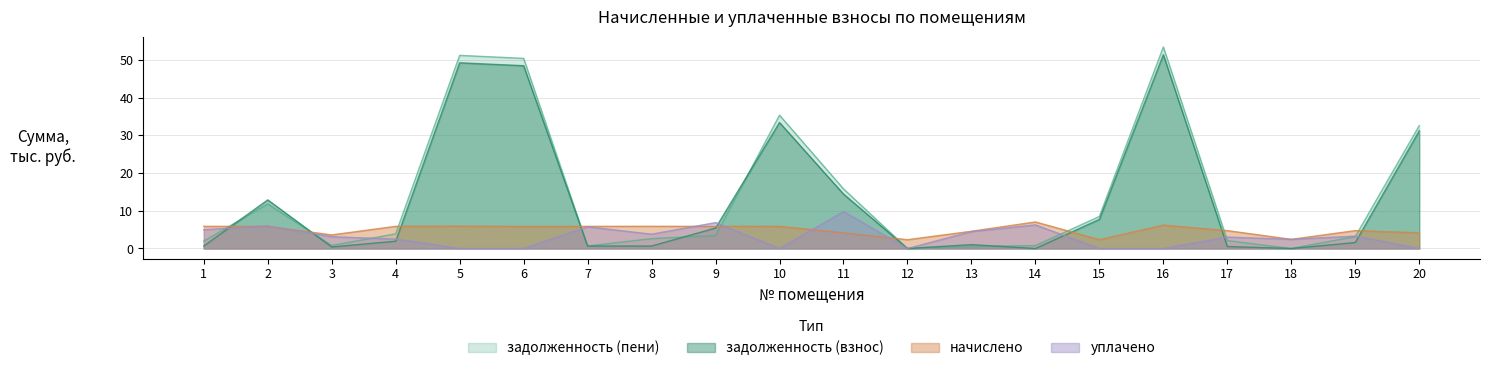

At which category does the chart reach its minimum across all series?

12